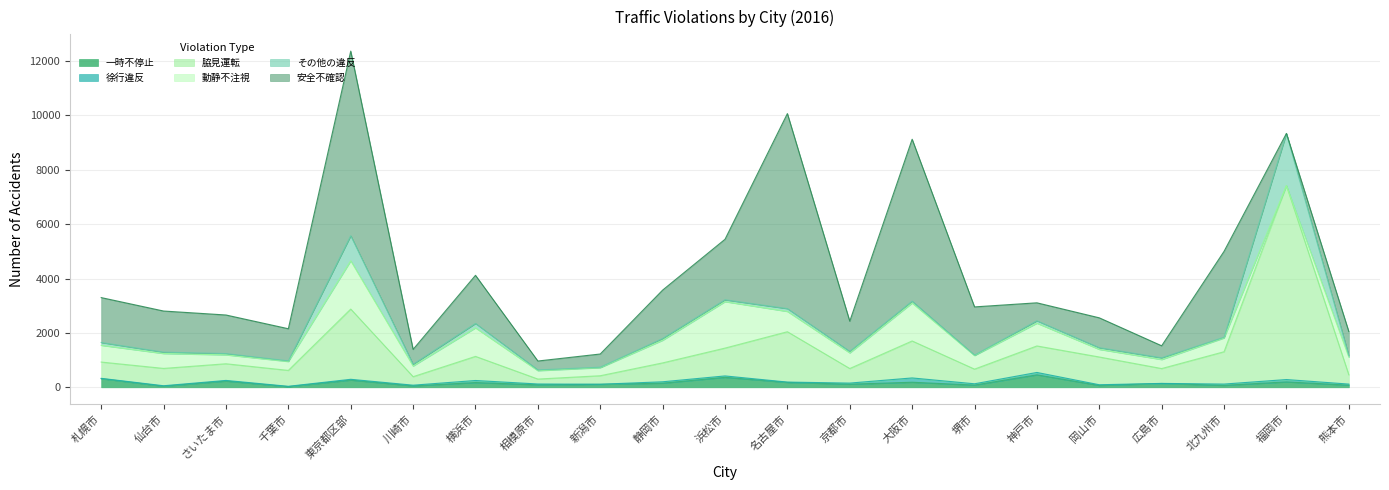

What is the label of the 1st point from the left?

札幌市